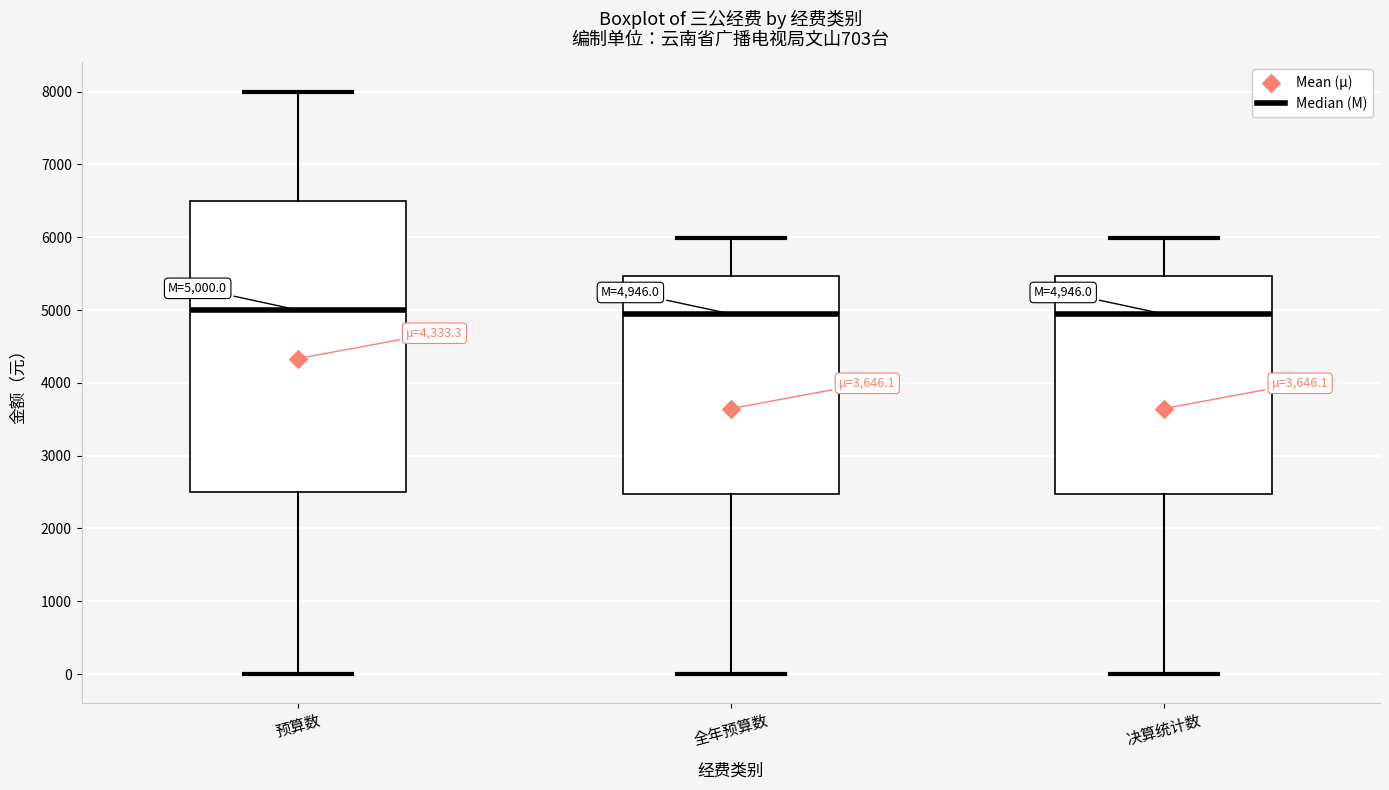

Which box is the tallest, from its lower edge to its upper edge?

预算数